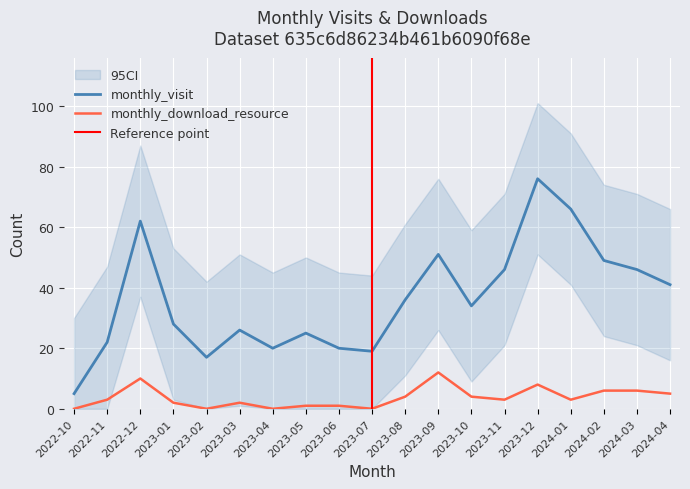

What is the difference between the second highest and minimum values in the monthly_download_resource series?

10